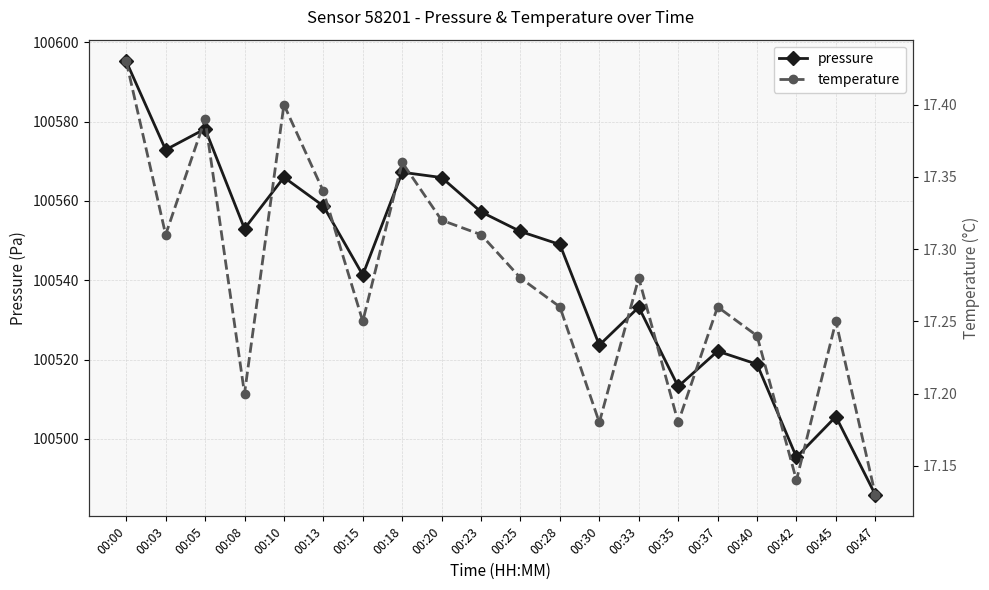

Which has a higher value, 00:10 or 00:18?

00:18